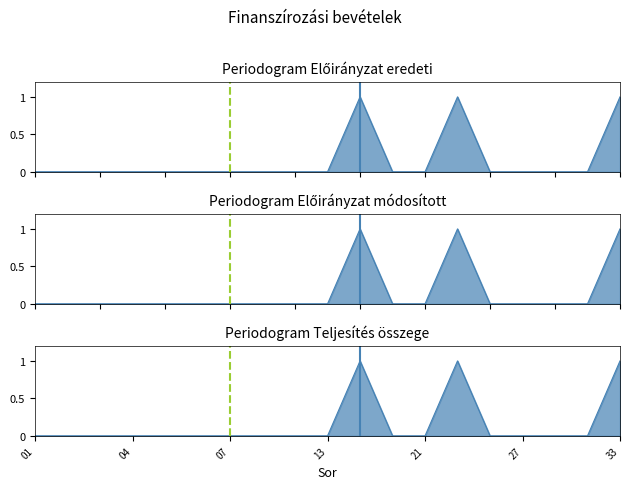

Between 06 and 23, which series saw the biggest shift?

Előirányzat eredeti